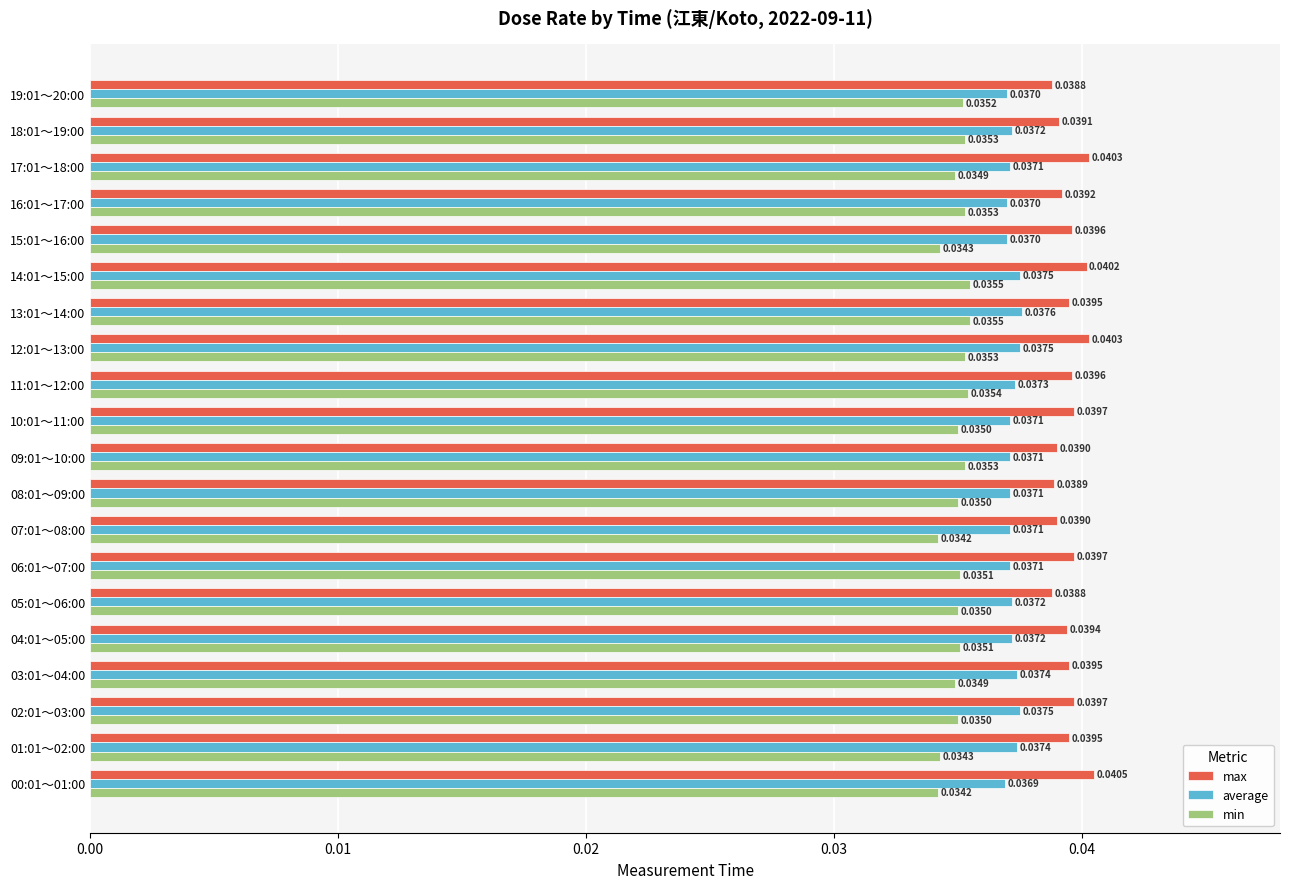

What are all the series names shown in the legend?

max, average, min